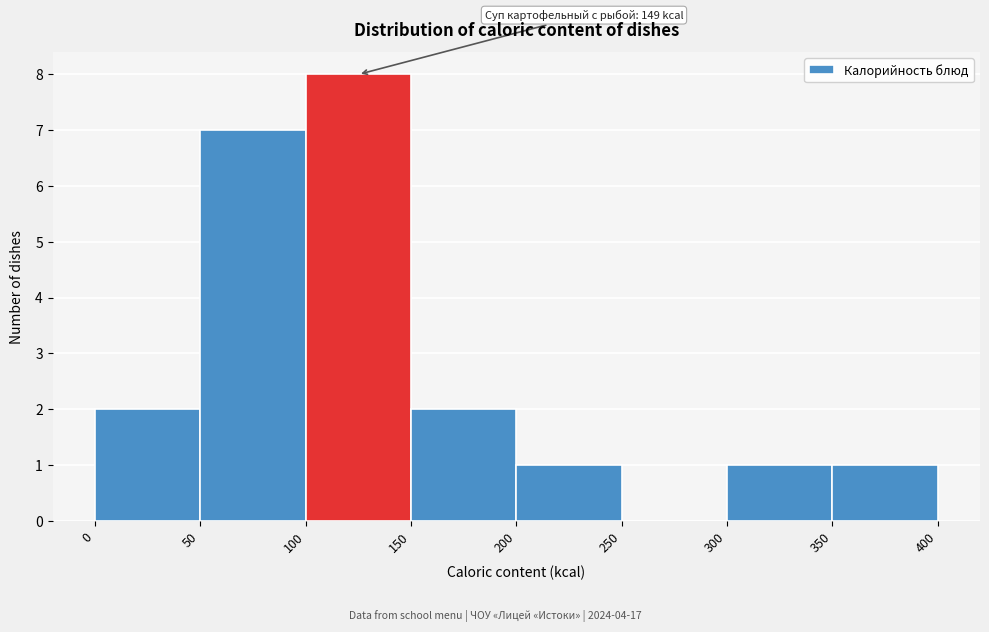

Over which range of the x-axis is the bar tallest?

100 to 150